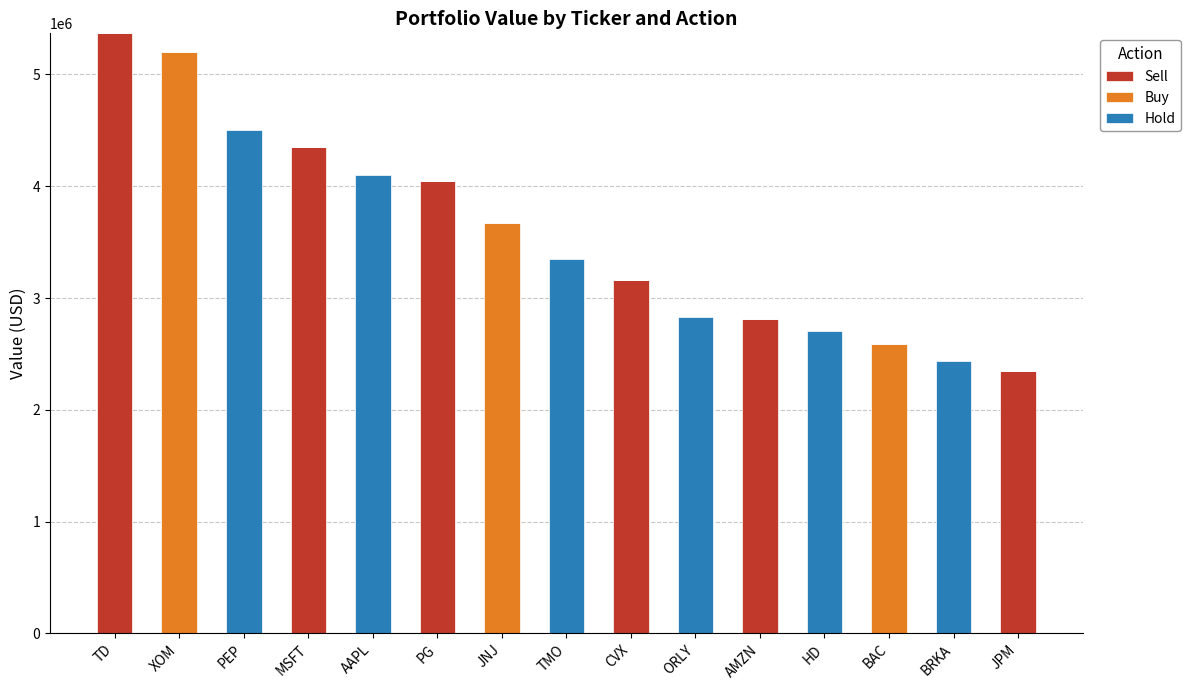

What is the maximum value for Sell?

5368000